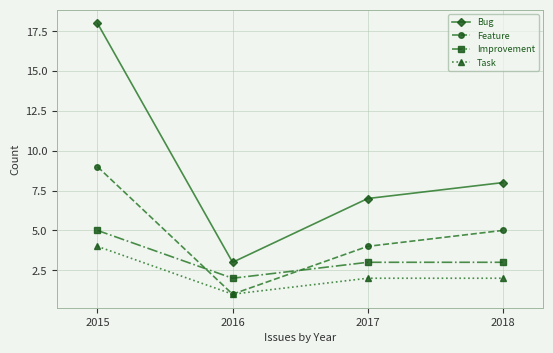

Rank the series by their maximum value, from highest to lowest.

Bug, Feature, Improvement, Task